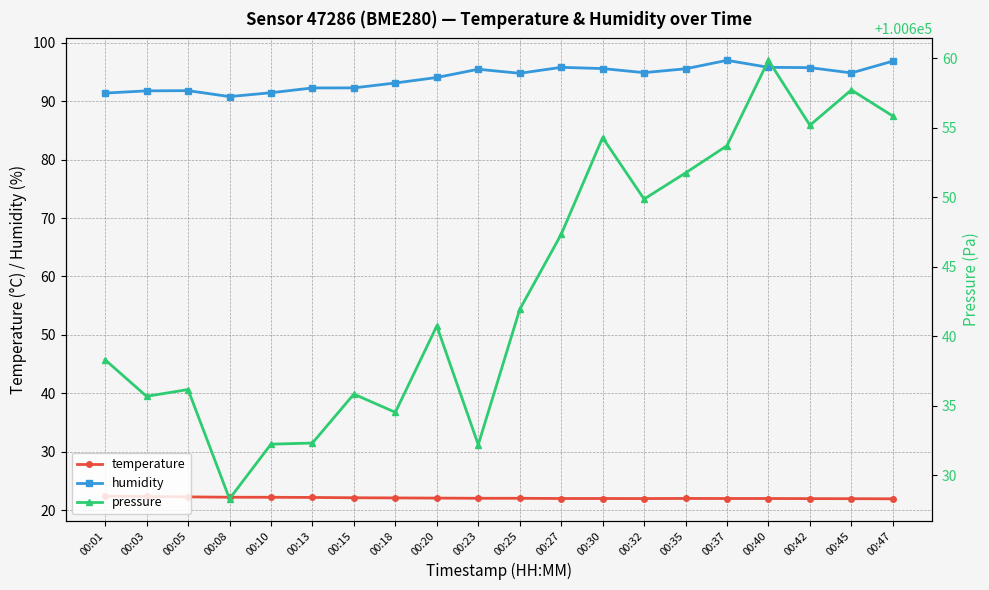

Which series has the largest range (max minus min)?

pressure